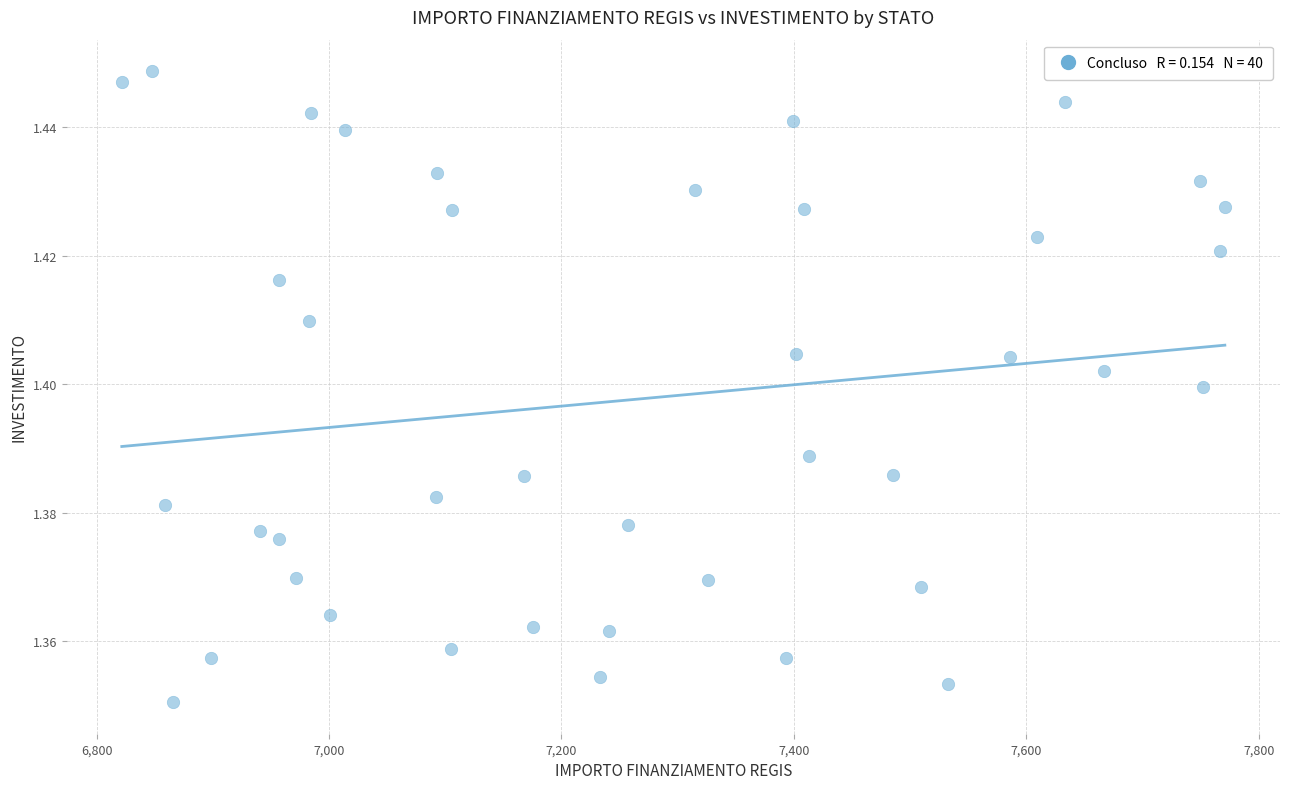

What is the range of X values (max minus min)?

949.3